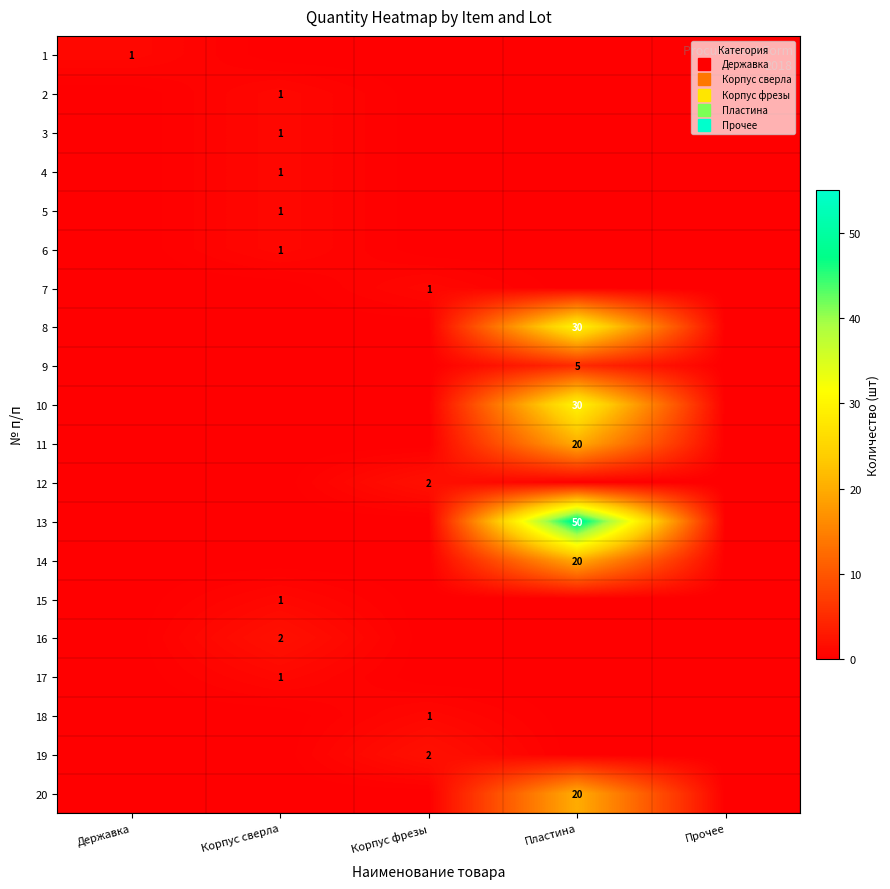

Rank the series at Корпус фрезы from highest to lowest value.

12, 19, 7, 18, 1, 2, 3, 4, 5, 6, 8, 9, 10, 11, 13, 14, 15, 16, 17, 20